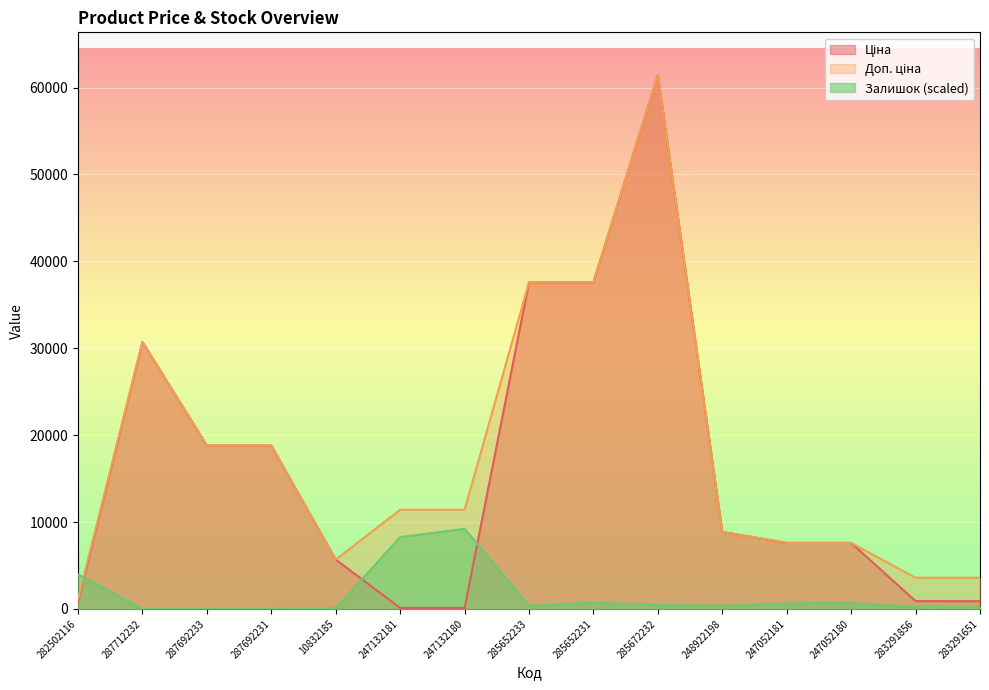

Between 287692231 and 248922198, which series saw the biggest shift?

Ціна